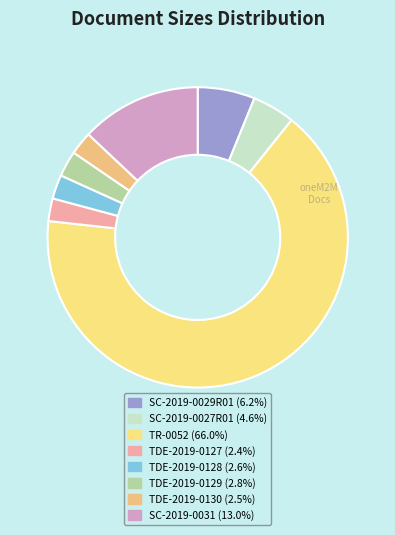

What percentage is the TDE-2019-0130 slice, to the nearest percent?

2%